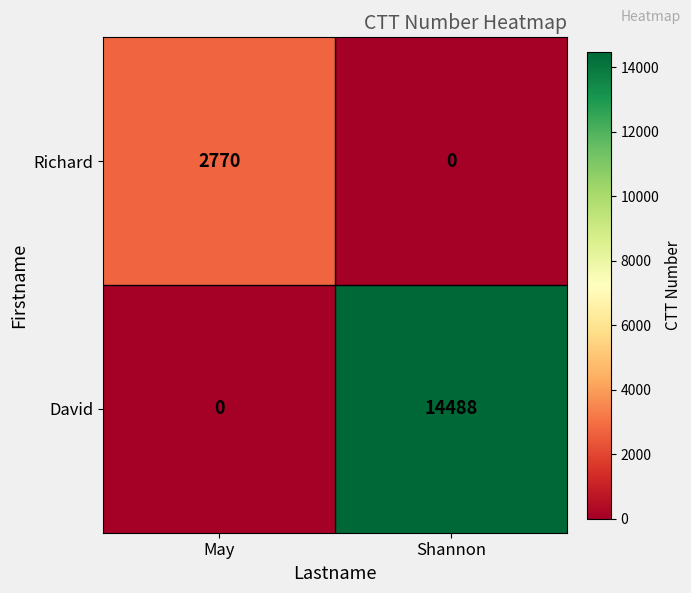

What is the total value across all series at Shannon?

14488